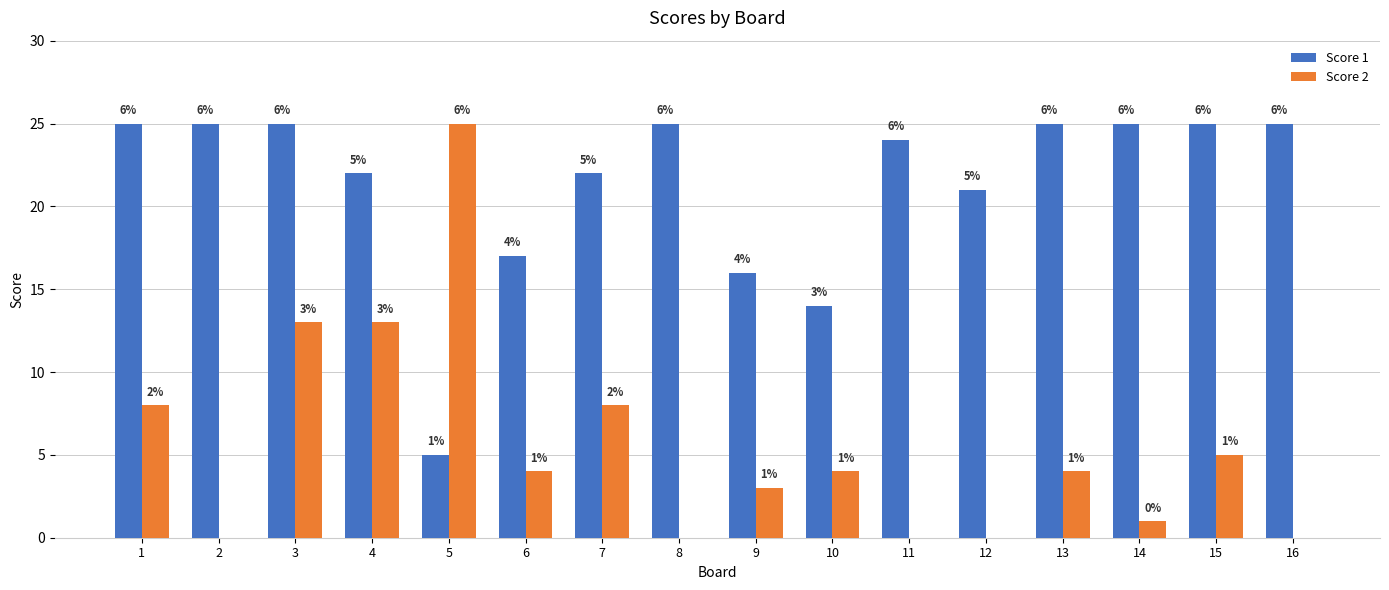

What is the total value across all series at 2?

25